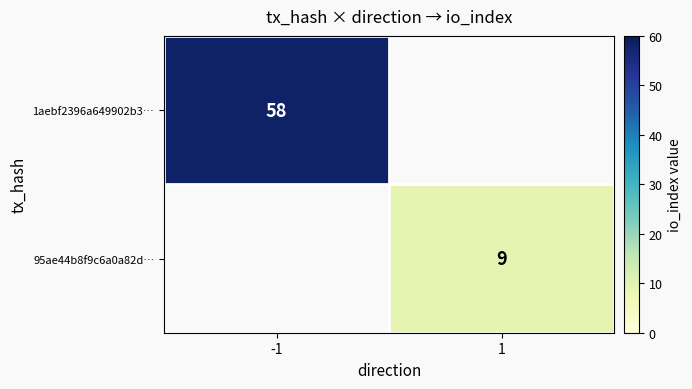

The 1aebf2396a649902b3… series shows 40 at -1. True or false?

False